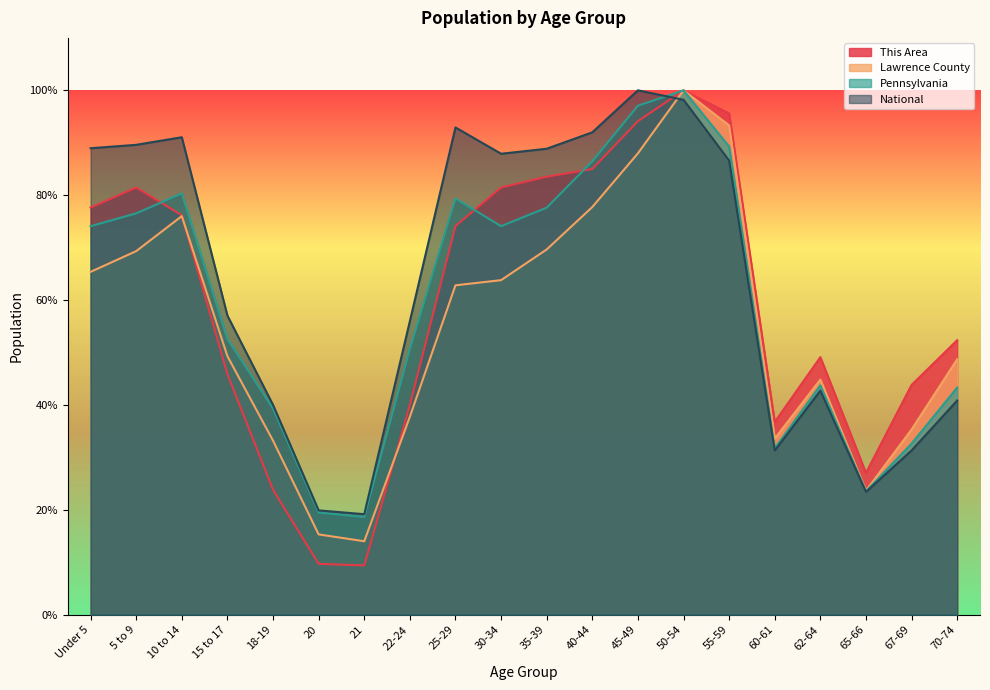

How many times do National and Lawrence County cross each other?

1